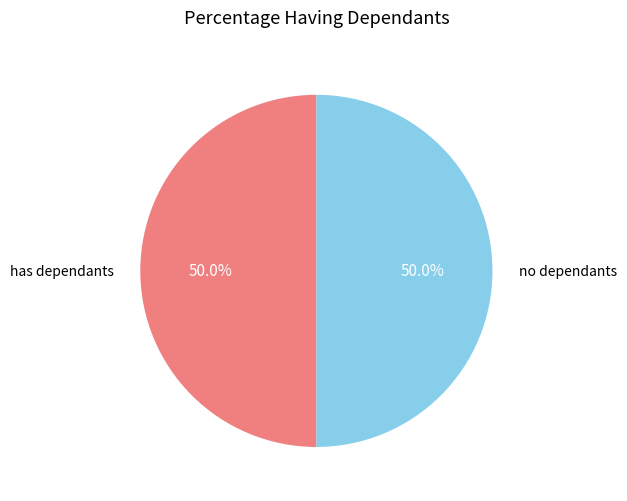

What is the ratio of the value at has dependants to the value at no dependants?

1.0